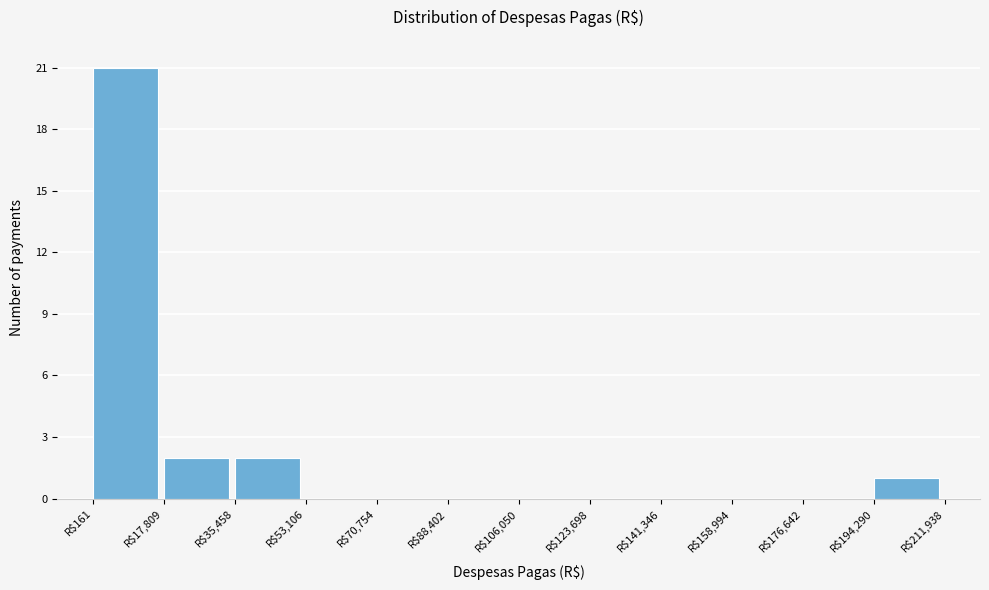

Reading left to right, list every bar in this chart as the range it spans on the x-axis followed by its height. Neither the bar edges nor the heights are printed on the chart, so give them approximately, as read against the axes.

0 to 18000: 21
18000 to 36000: 2
36000 to 54000: 2
54000 to 70000: 0
70000 to 88000: 0
88000 to 106000: 0
106000 to 124000: 0
124000 to 142000: 0
142000 to 158000: 0
158000 to 176000: 0
176000 to 194000: 0
194000 to 212000: 1